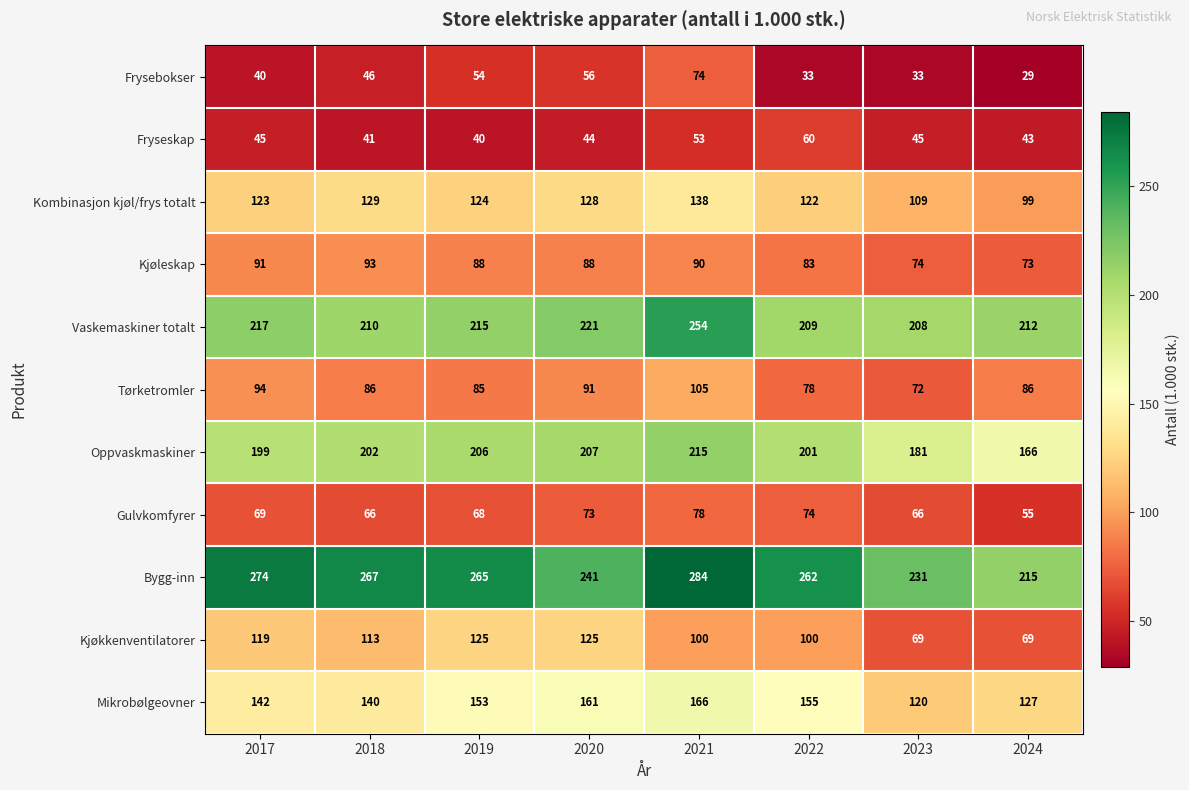

True or false: Gulvkomfyrer has a value of 55 at 2024.

True